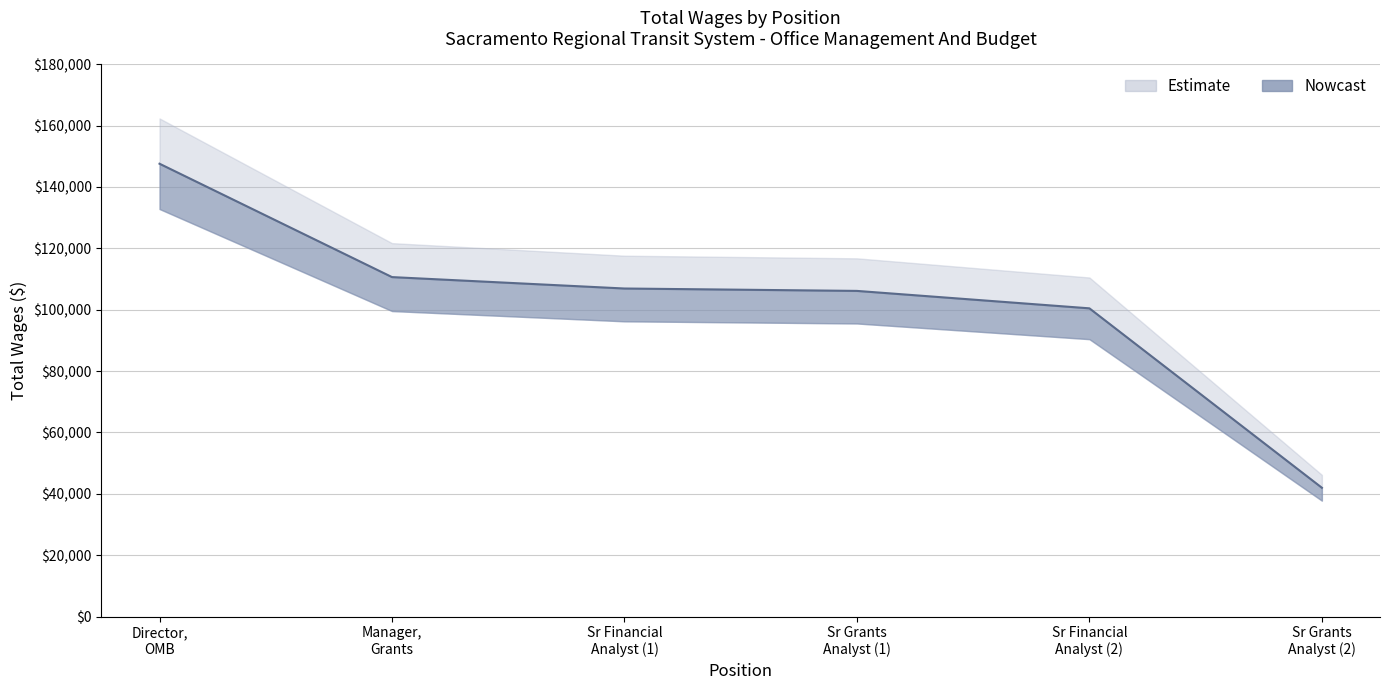

Where does the data first go above 106920?

Director, OMB